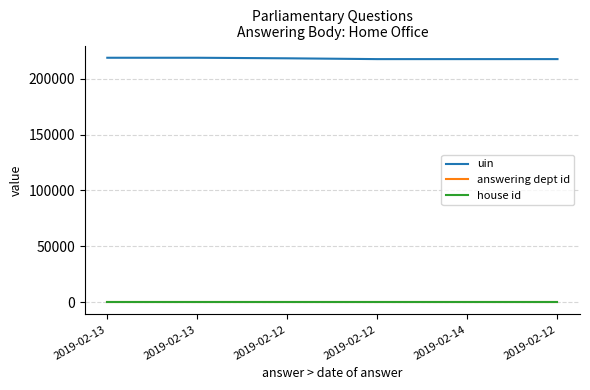

The value of answering dept id at 2019-02-12 is 1. True or false?

False